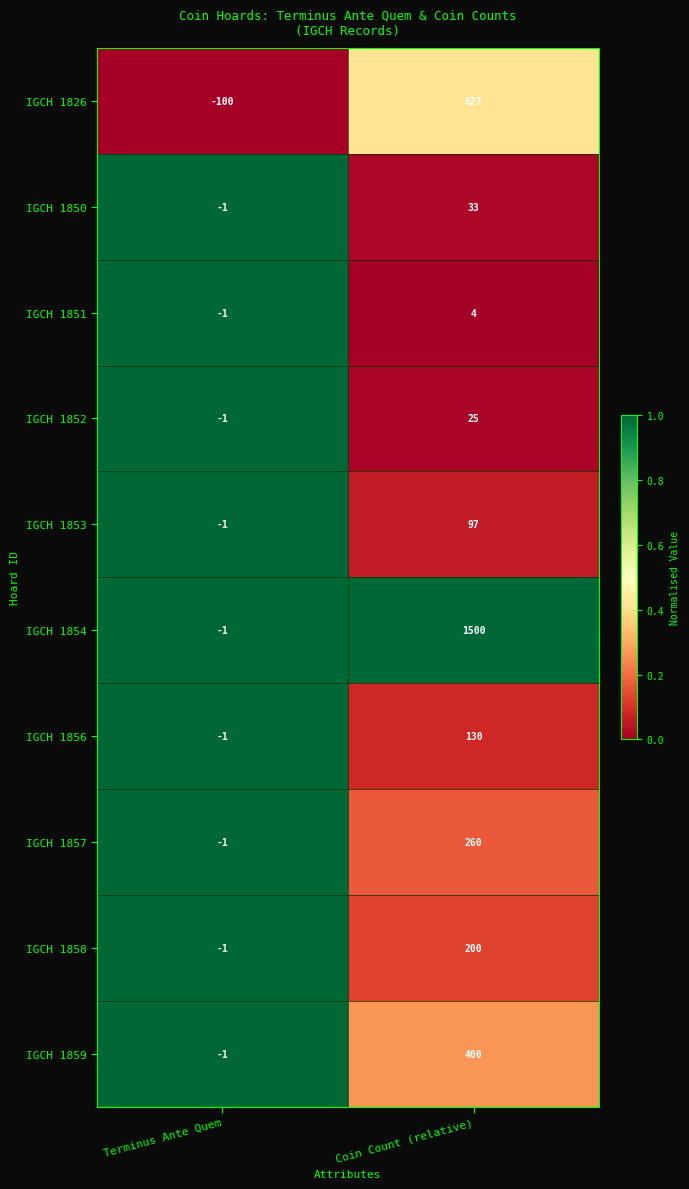

What is the total value across all series at Coin Count (relative)?

3276